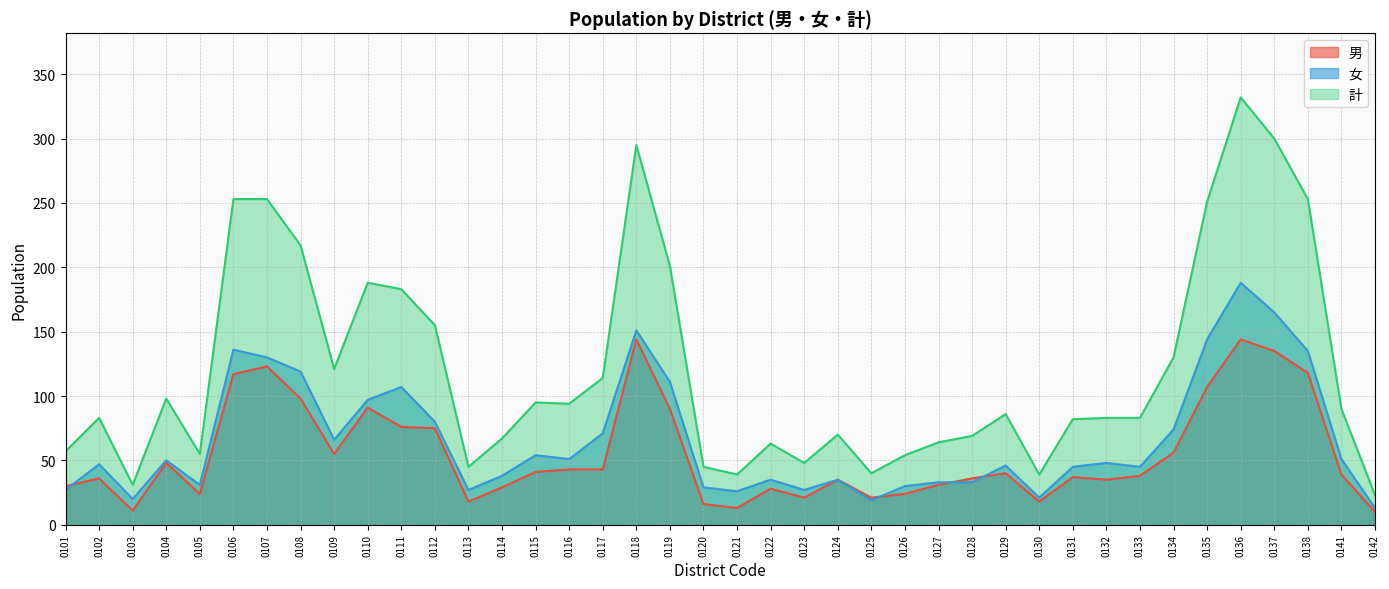

How many series are shown in this chart?

3